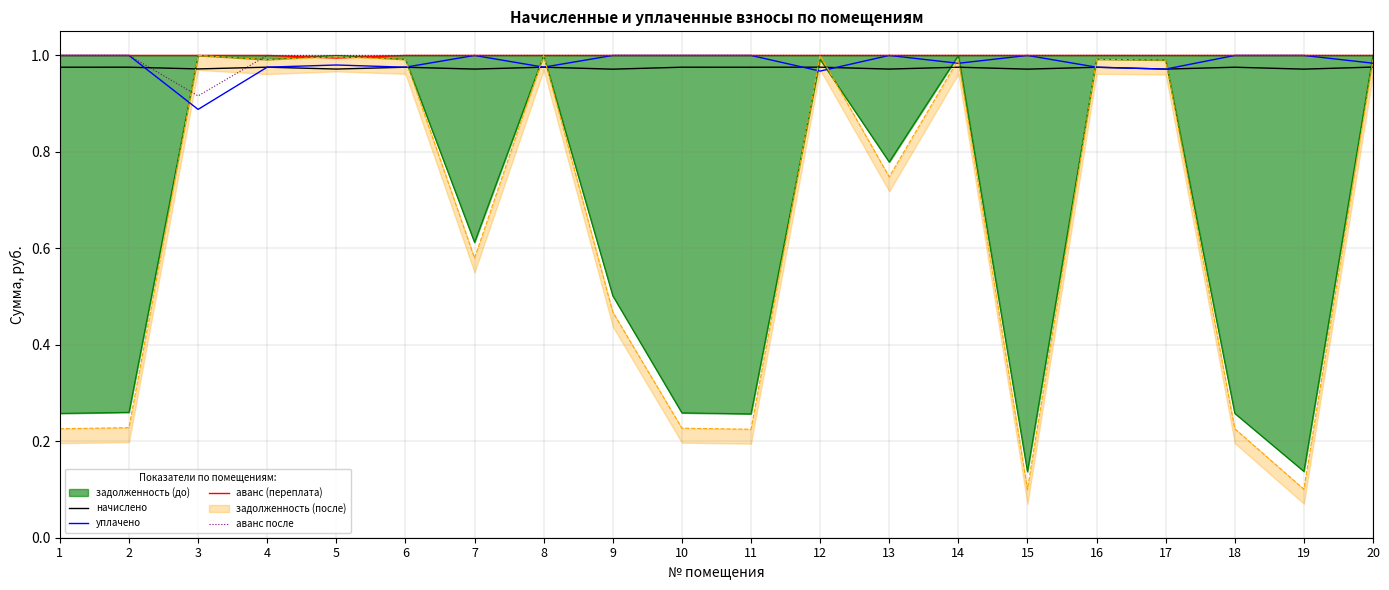

Rank the series at 12 from lowest to highest value.

уплачено, начислено, аванс (переплата), аванс после